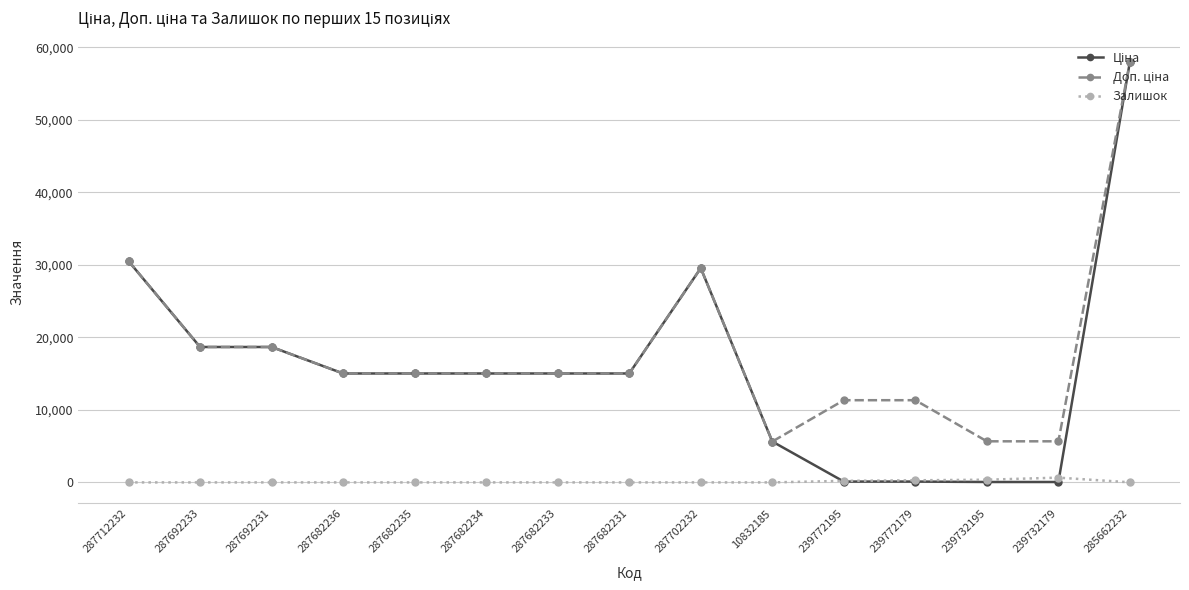

At which category is the sum across all series the highest?

285662232